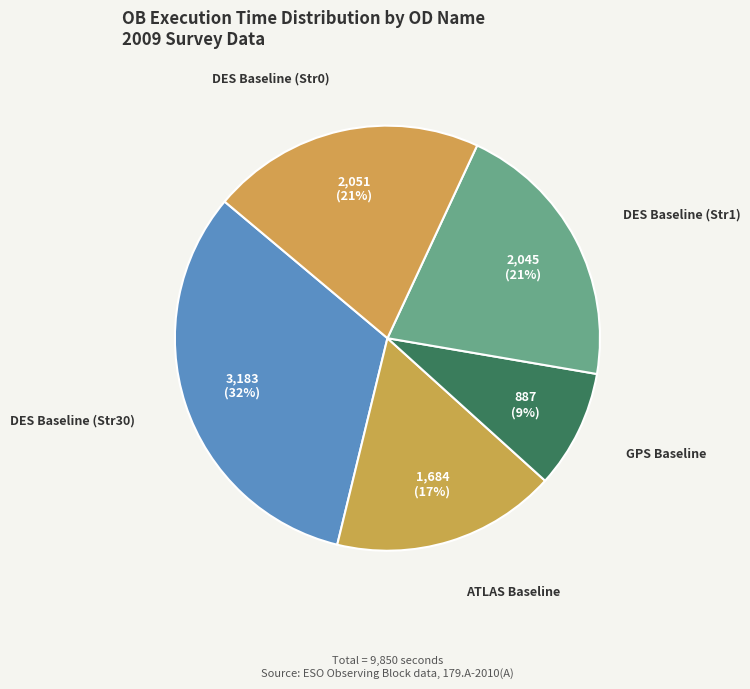

Which slice is the smallest?

GPS Baseline